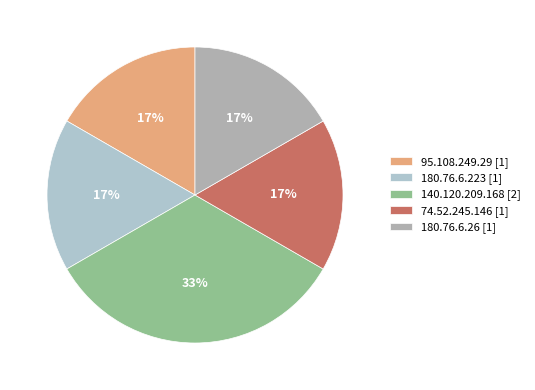

Is it true that 95.108.249.29 is 17% of the pie?

True